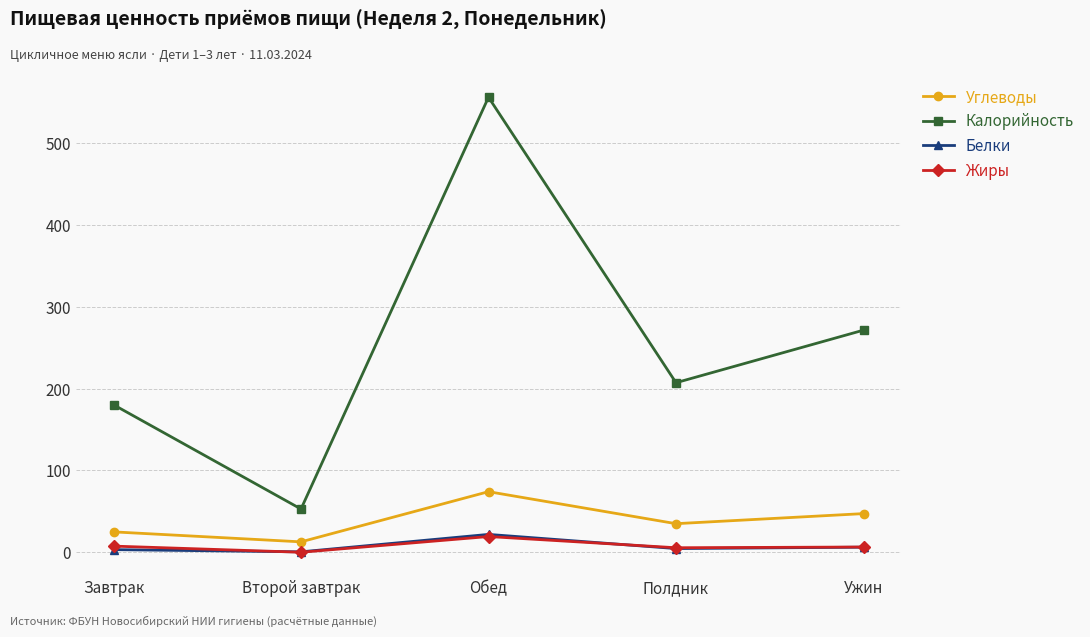

What is the maximum value shown in the chart?

555.8